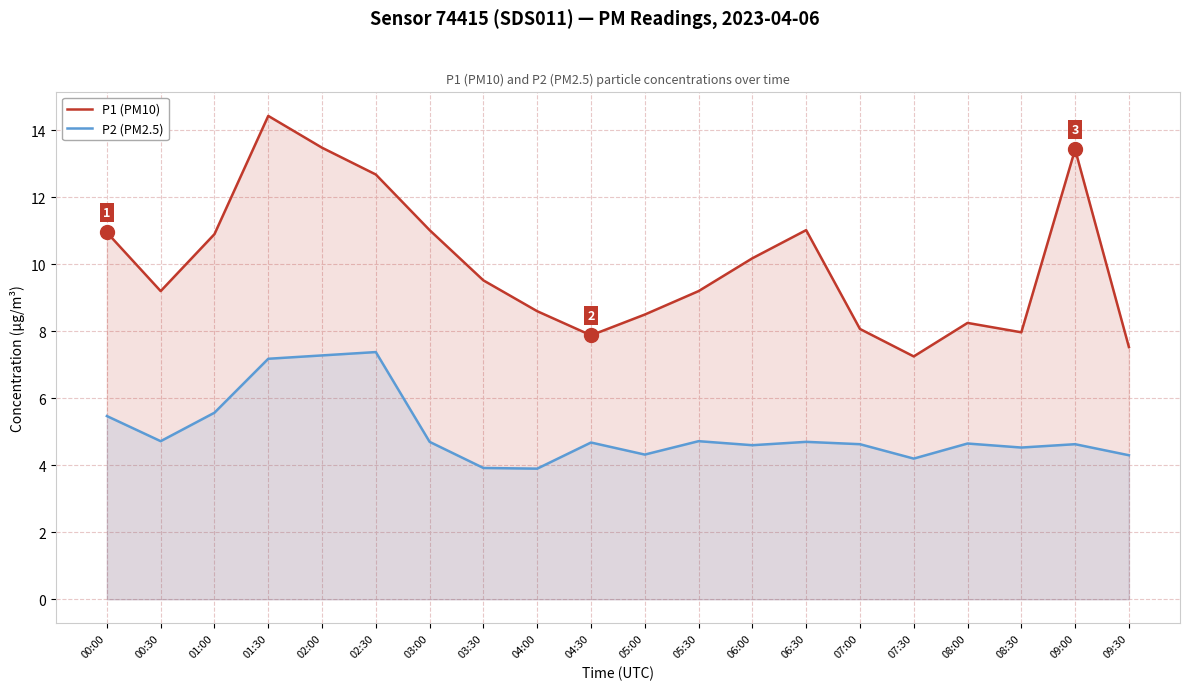

Where is the first local minimum for P1 (PM10)?

00:30